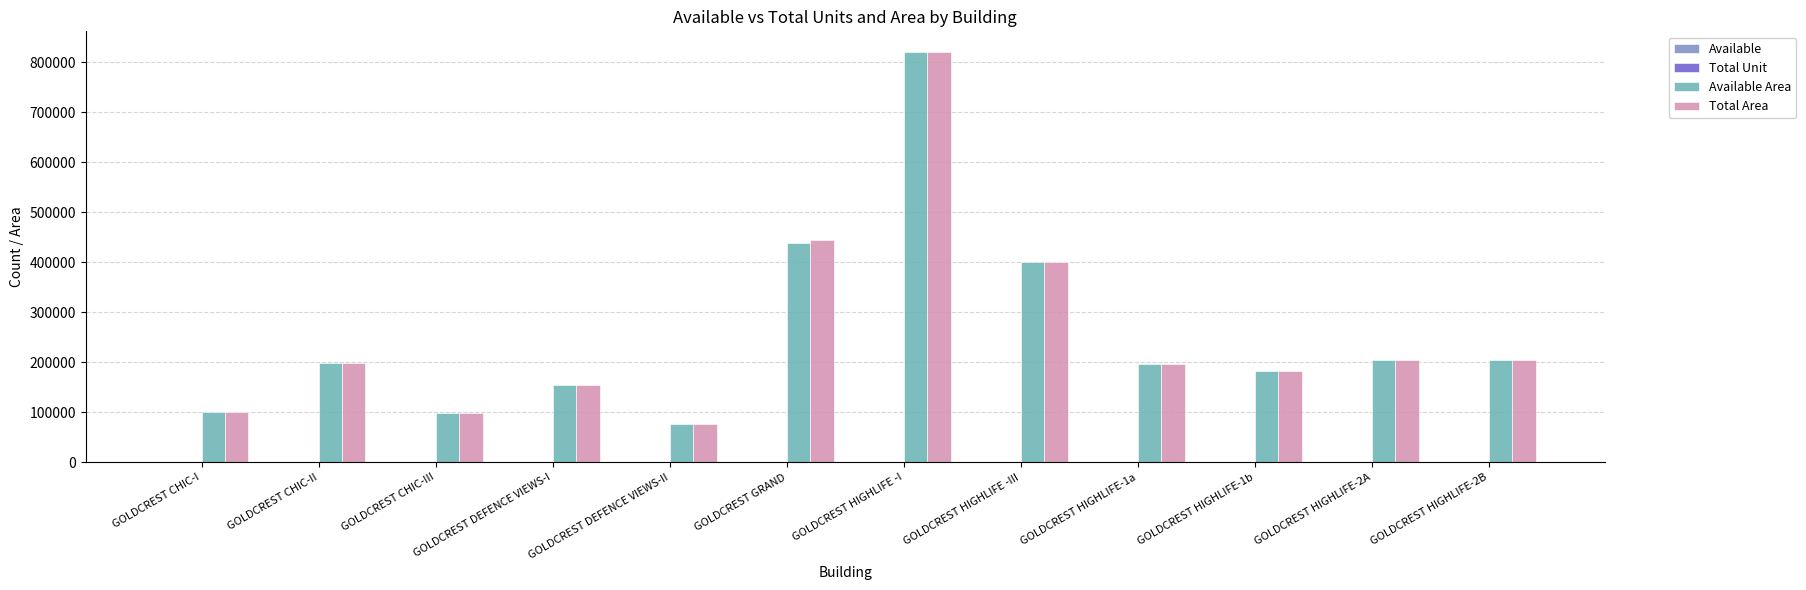

Which series changed the most between GOLDCREST GRAND and GOLDCREST HIGHLIFE-2A?

Total Area